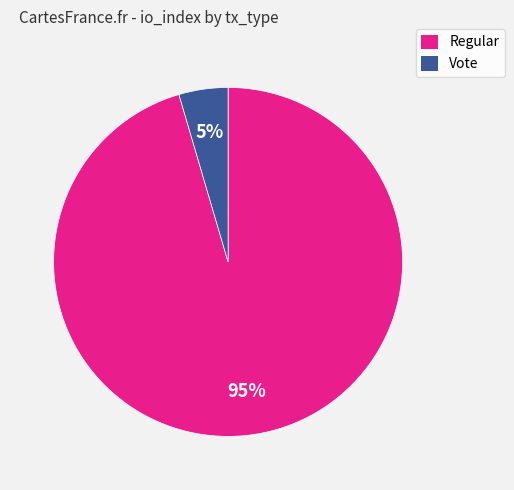

Is it true that Regular is 82% of the pie?

False